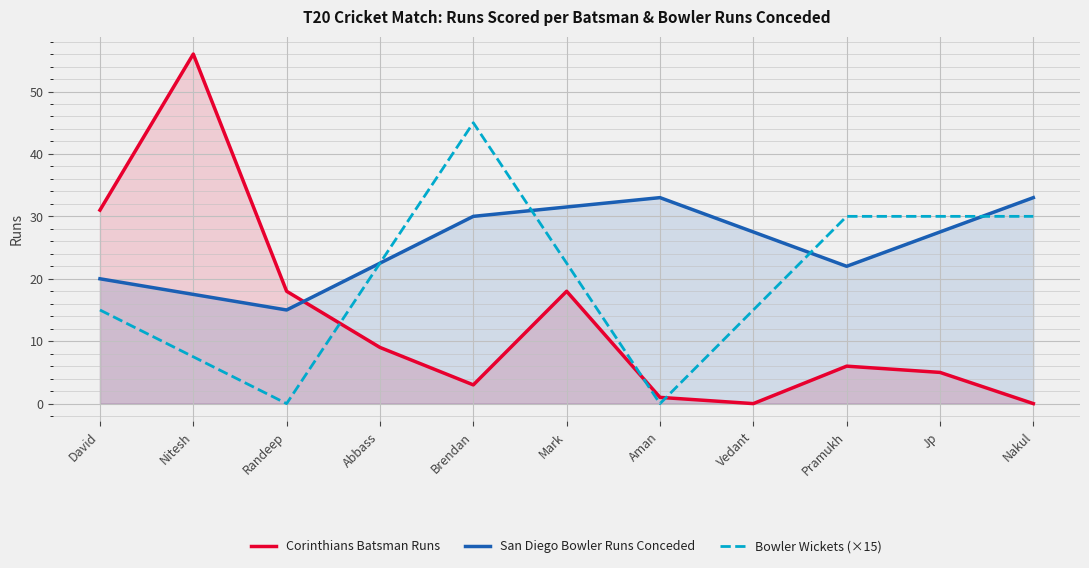

What is the value of the 1st point from the left?

31